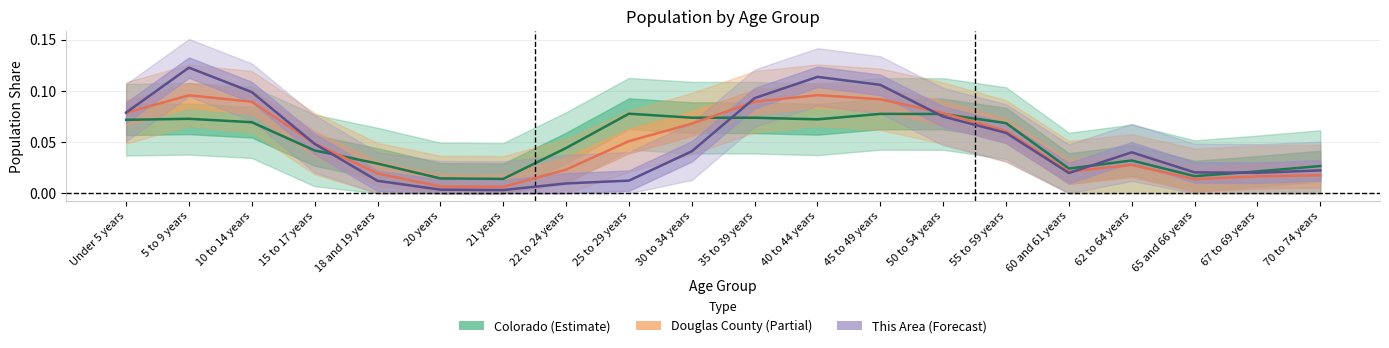

Is the value of Douglas County (Partial) at 5 to 9 years greater than the value of This Area (Forecast) at 15 to 17 years?

Yes